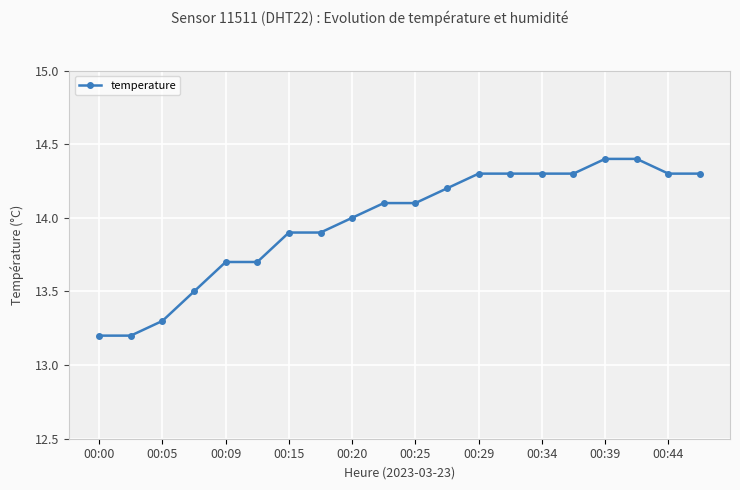

What is the difference between the maximum and minimum values?

1.2